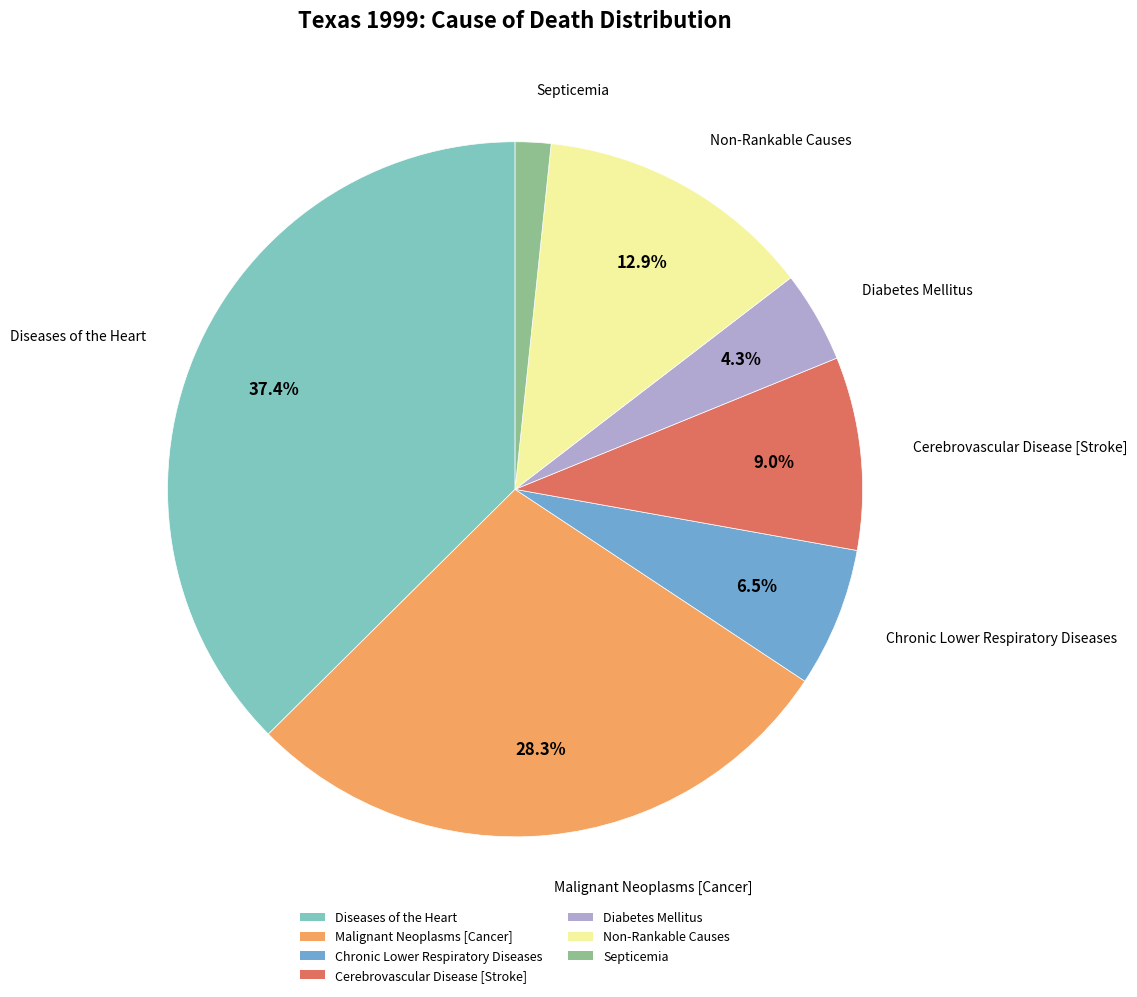

To the nearest percent, what portion does Septicemia represent?

2%